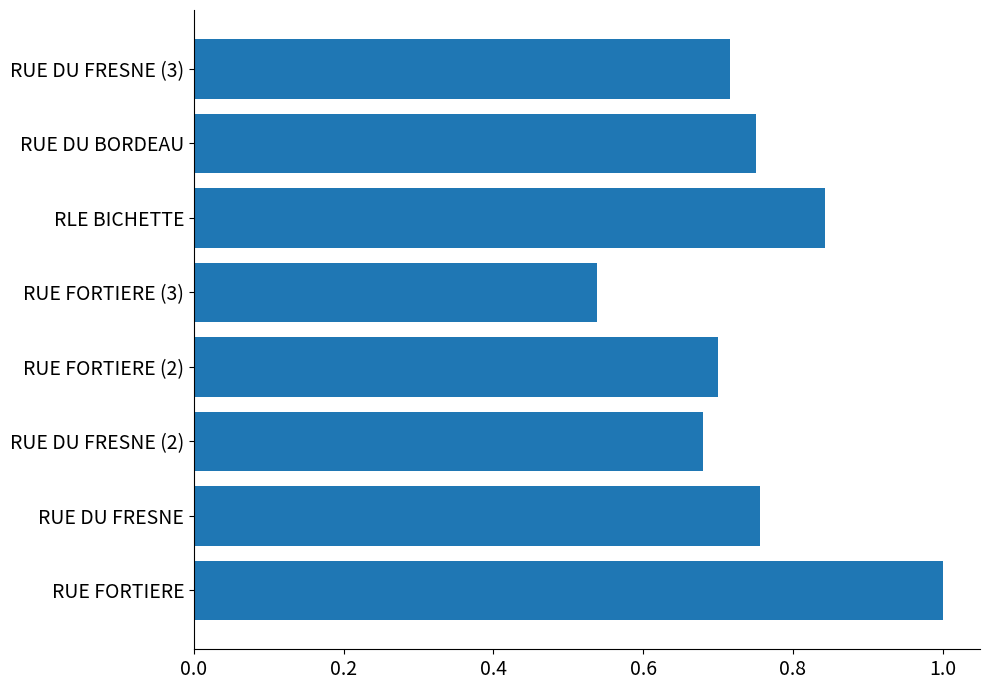

Where is the data nearest to the value 0?

RUE FORTIERE (3)